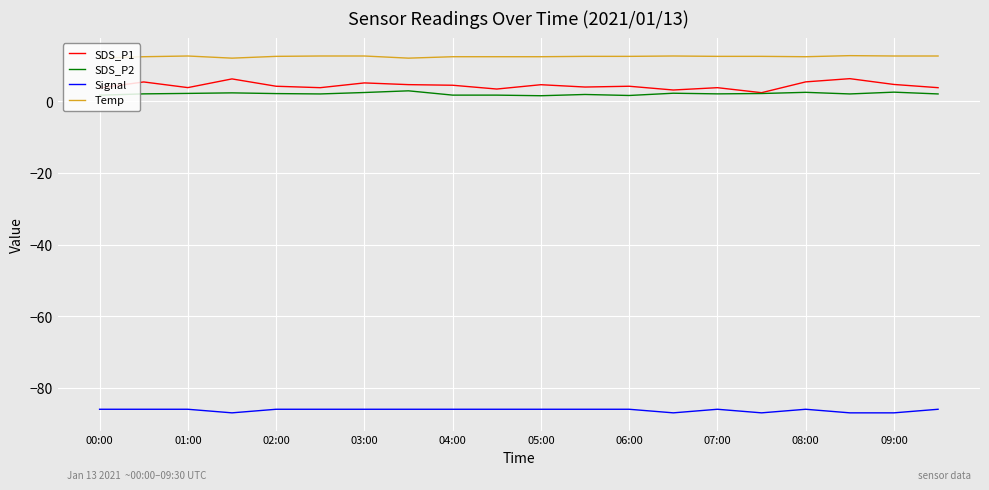

How many lines are shown in the chart?

4